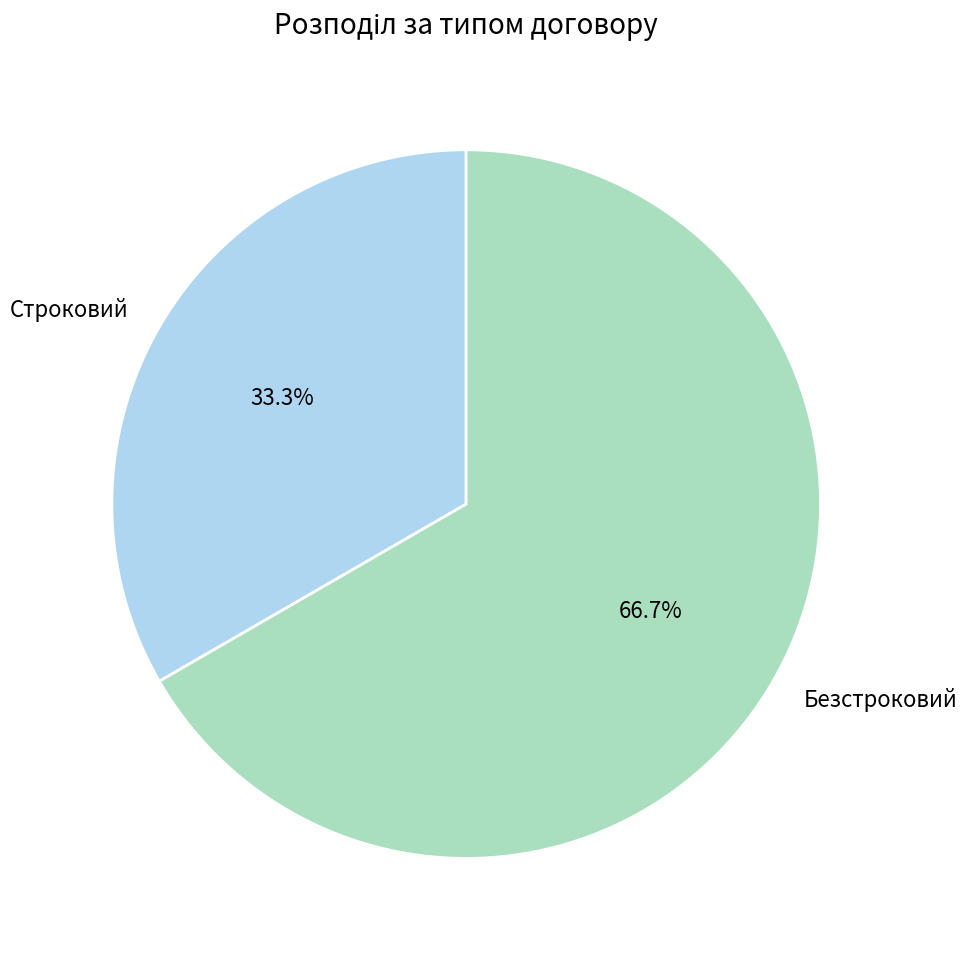

Approximately how many times larger is the value at Безстроковий compared to Строковий?

2.0